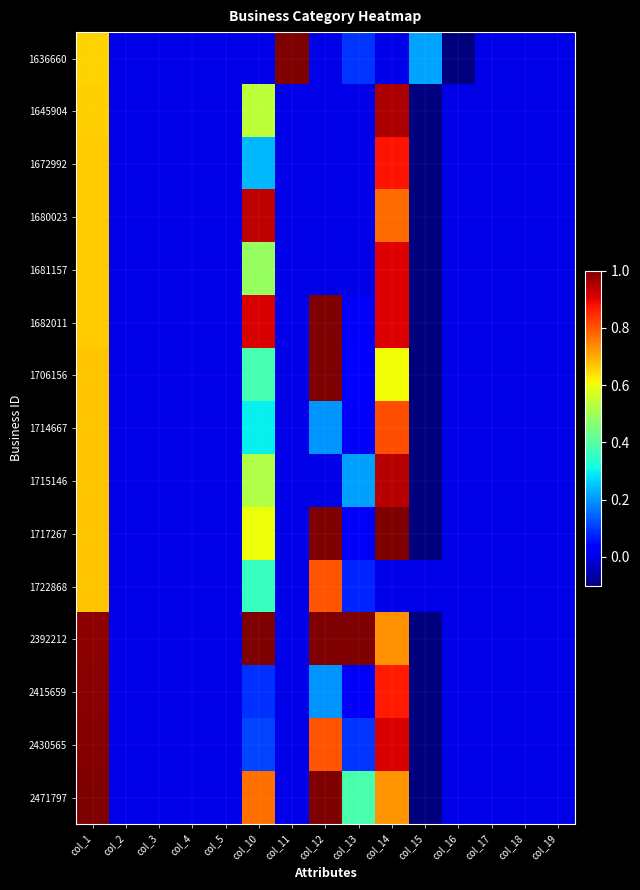

Rank the series at col_3 from lowest to highest value.

1636660, 1645904, 1672992, 1680023, 1681157, 1682011, 1706156, 1714667, 1715146, 1717267, 1722868, 2392212, 2415659, 2430565, 2471797